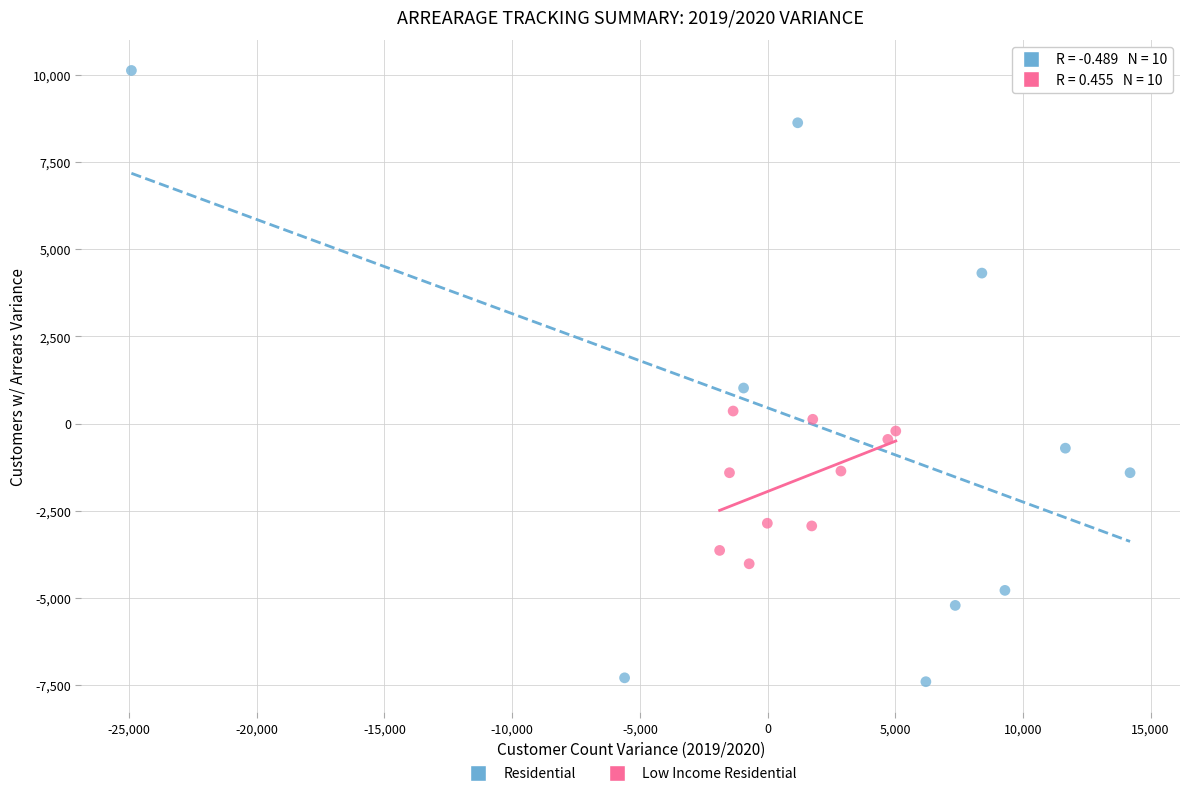

Which series contains the lowest Y value?

Residential